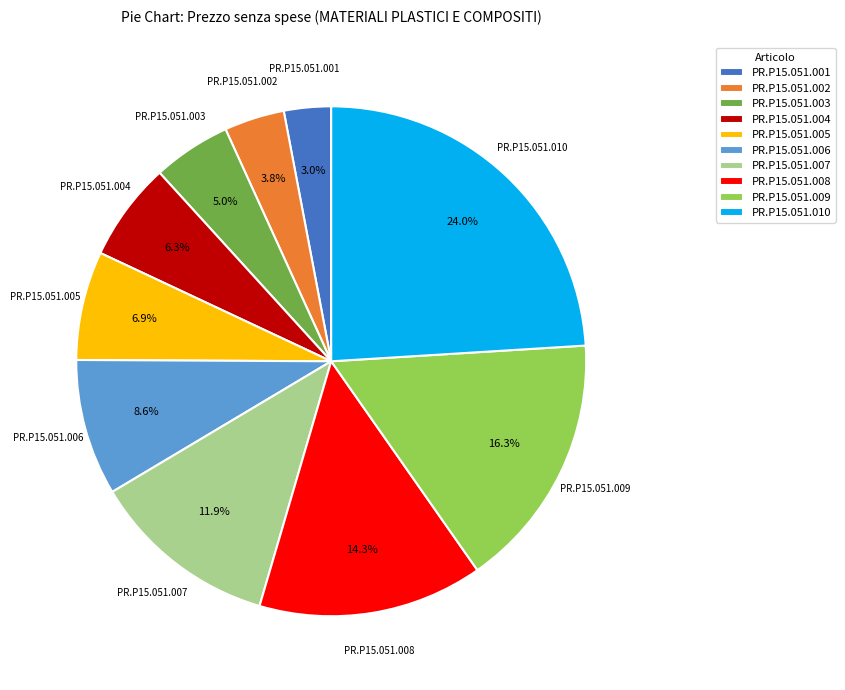

What is the ratio of the value at PR.P15.051.009 to the value at PR.P15.051.003?

3.3